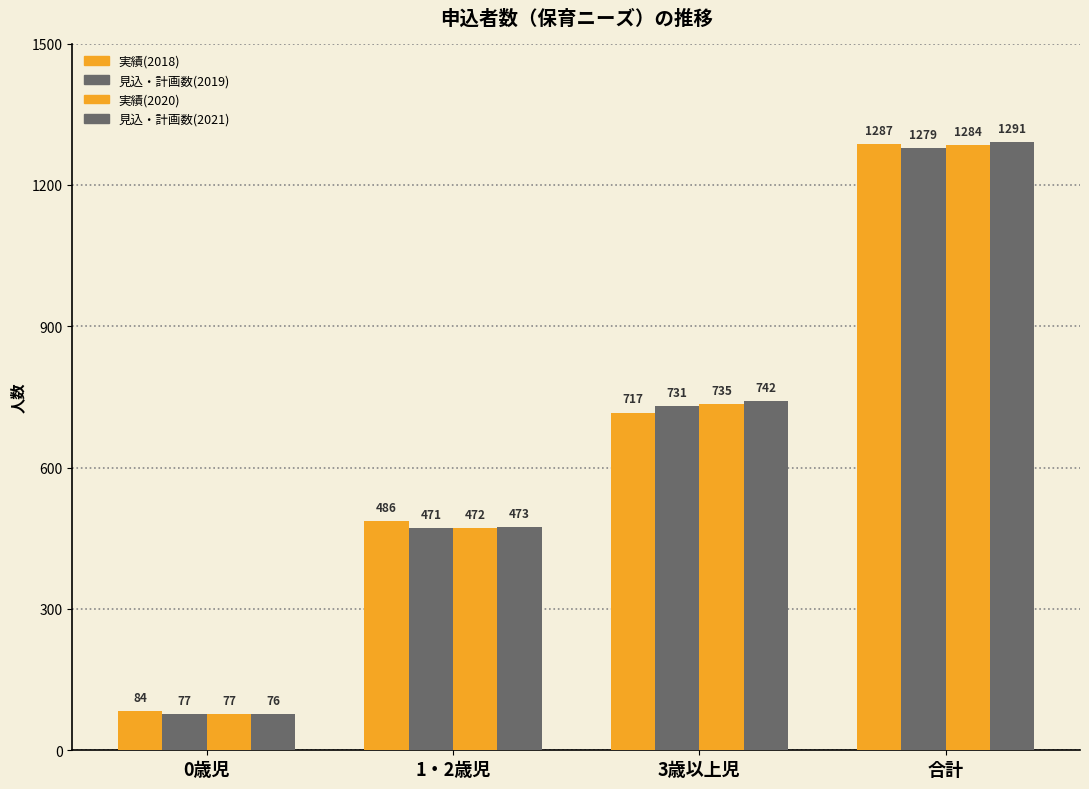

Rank the series by their maximum value, from highest to lowest.

見込・計画数(2021), 実績(2018), 実績(2020), 見込・計画数(2019)